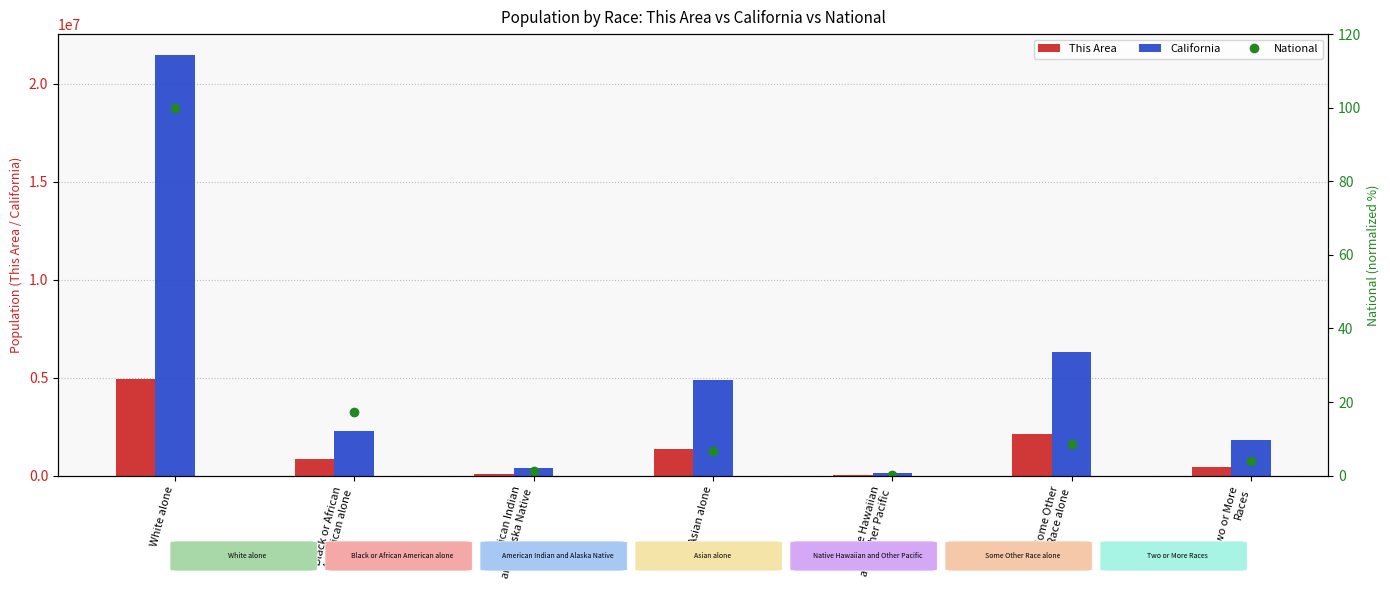

Is the value of National at American Indian
and Alaska Native greater than the value of California at White alone?

No